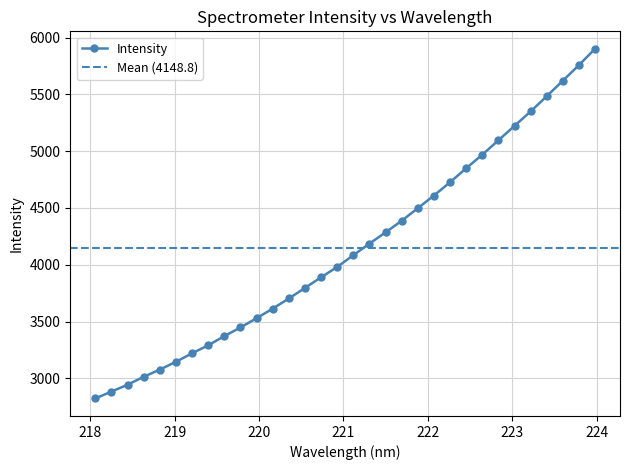

What is the difference between the maximum and minimum values?

3079.5